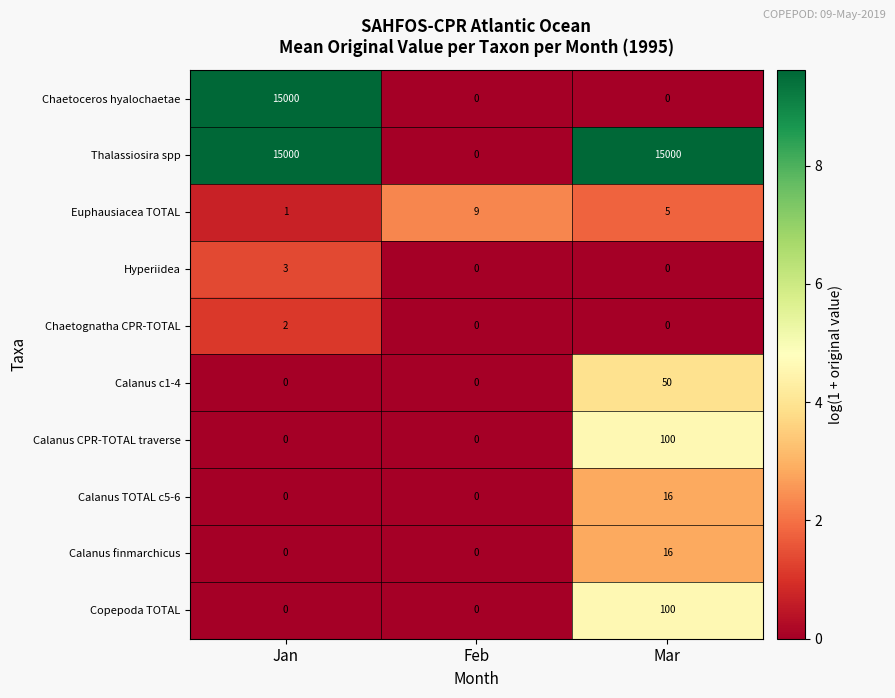

What is the difference between the highest and lowest values at Mar?

15000